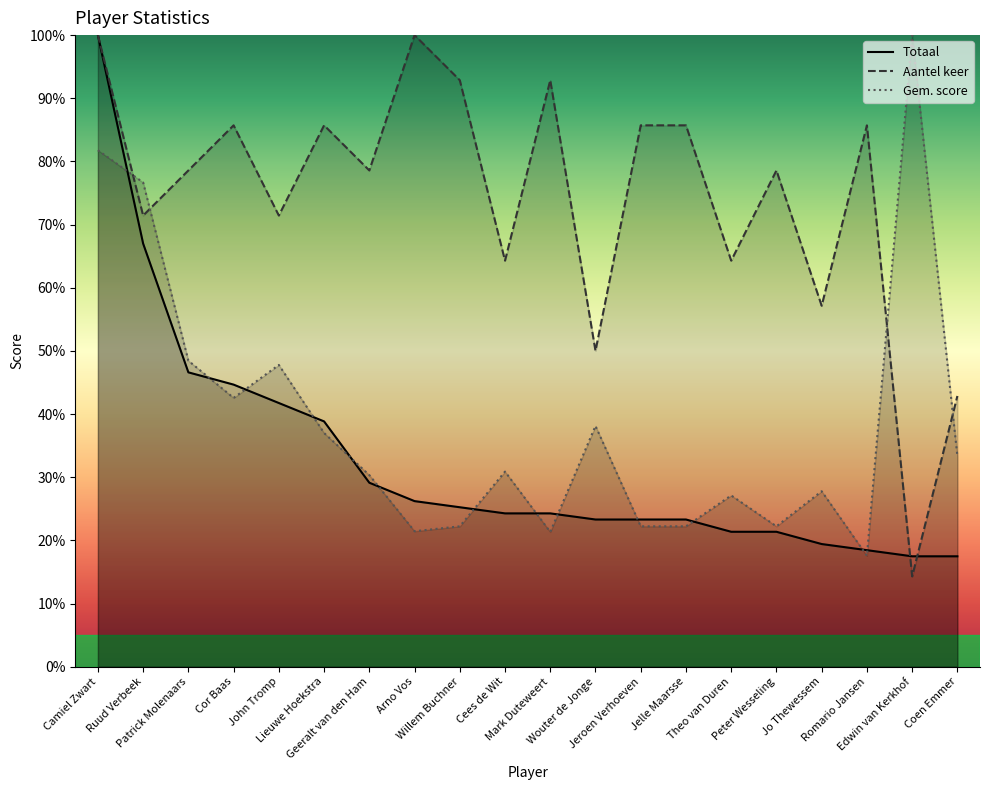

Where is Gem. score nearest to the value 58?

Patrick Molenaars